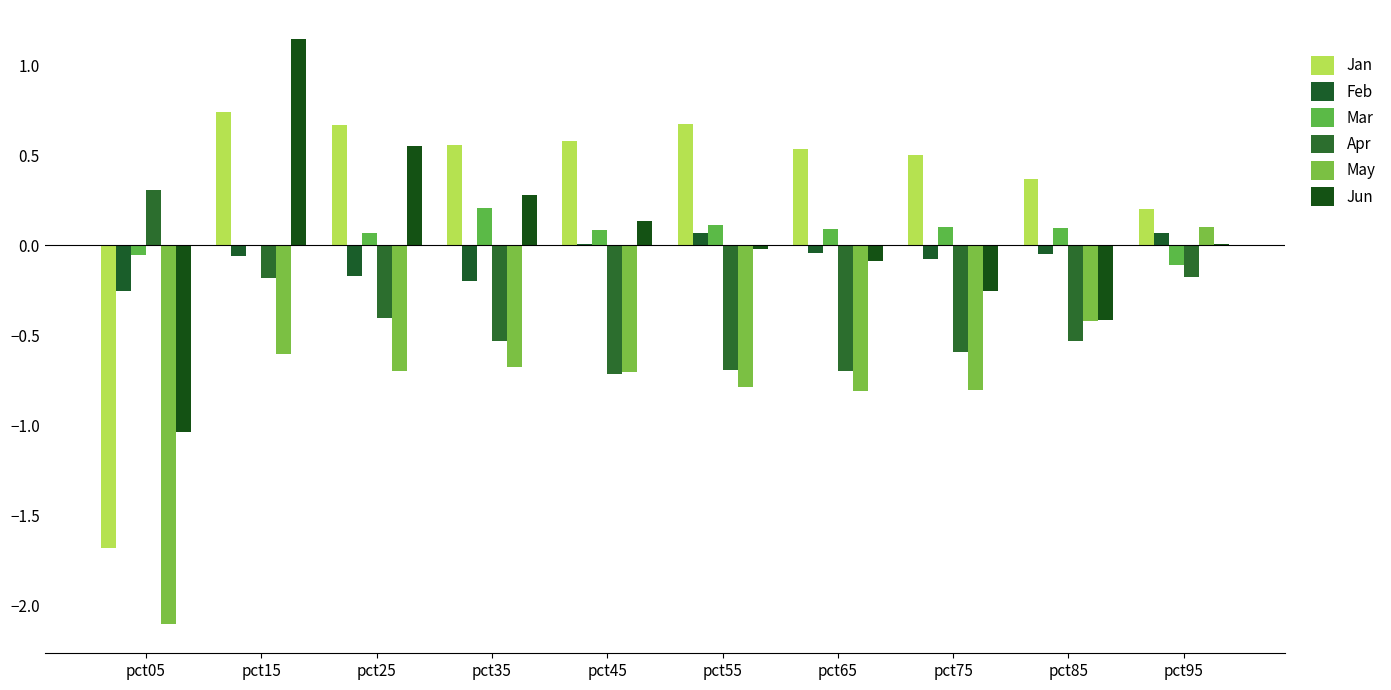

What are all the series names shown in the legend?

Jan, Feb, Mar, Apr, May, Jun